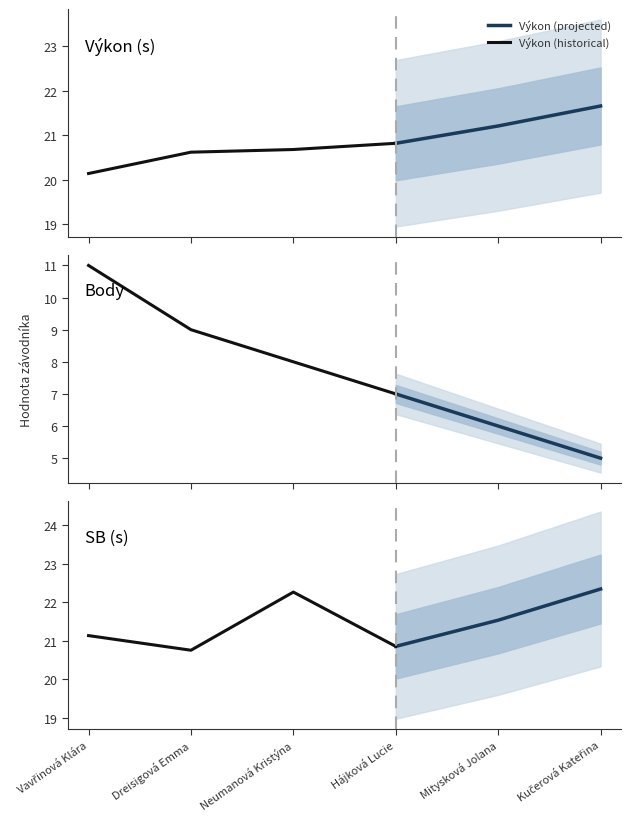

True or false: Výkon has a value of 32.2 at Vavřinová Klára.

False